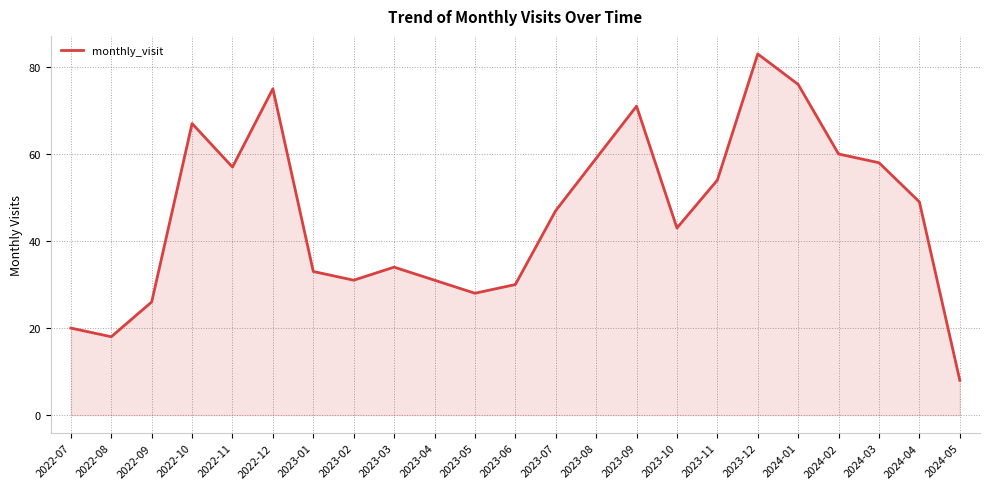

How many interior local valleys (lower than both neighbors) does the data have?

5